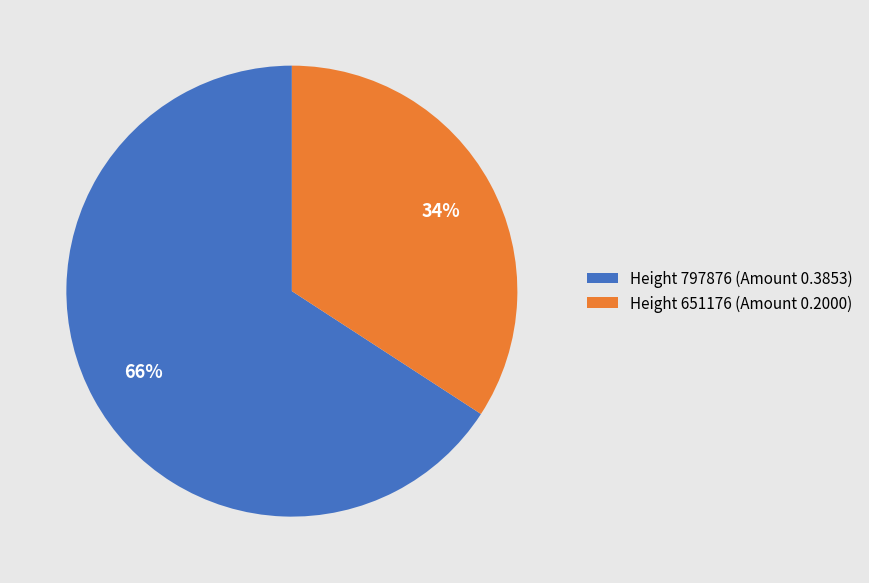

What is the largest slice in the pie chart?

Height 797876 (Amount 0.3853)